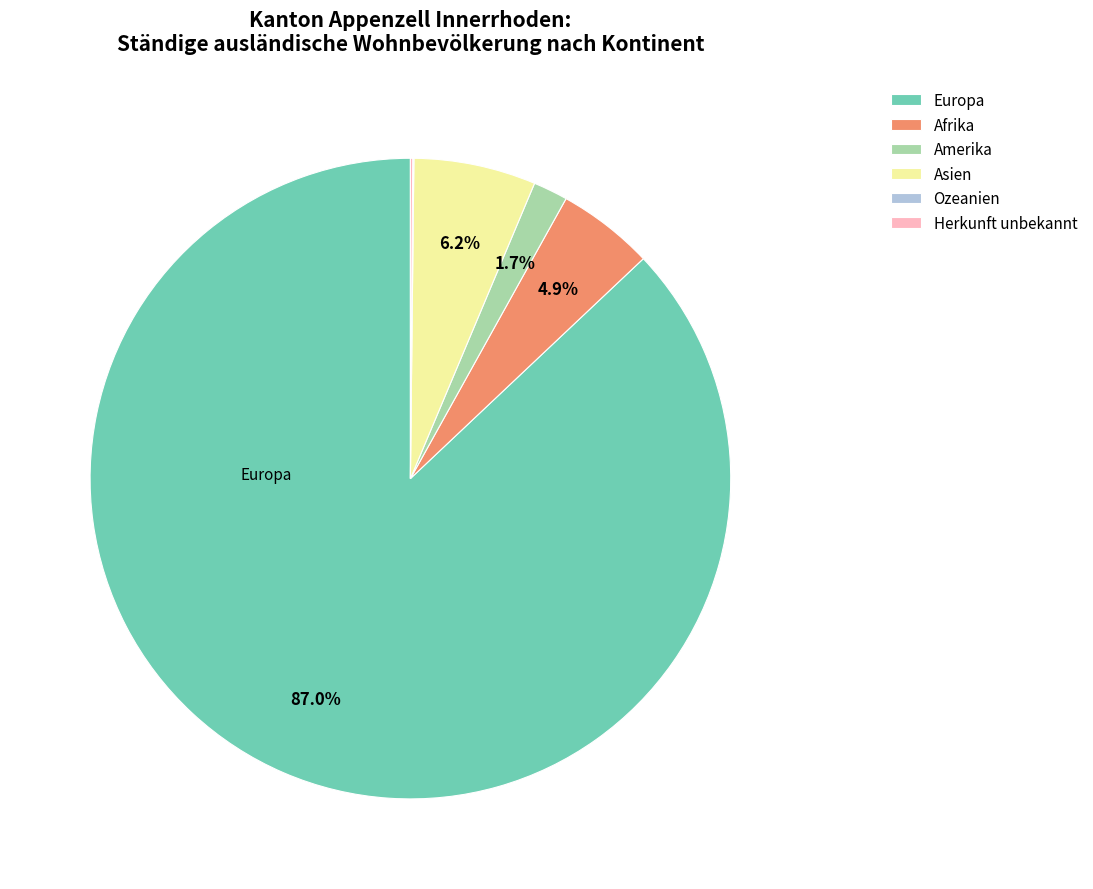

Does any single category account for the majority?

Yes